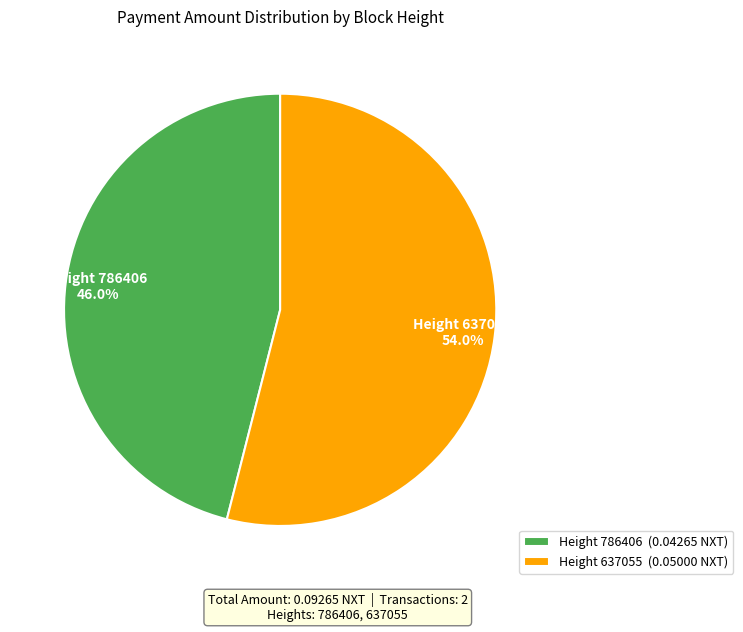

Combined, what portion of the pie is Height 637055 (0.05000 NXT) and Height 786406 (0.04265 NXT)?

100.0%